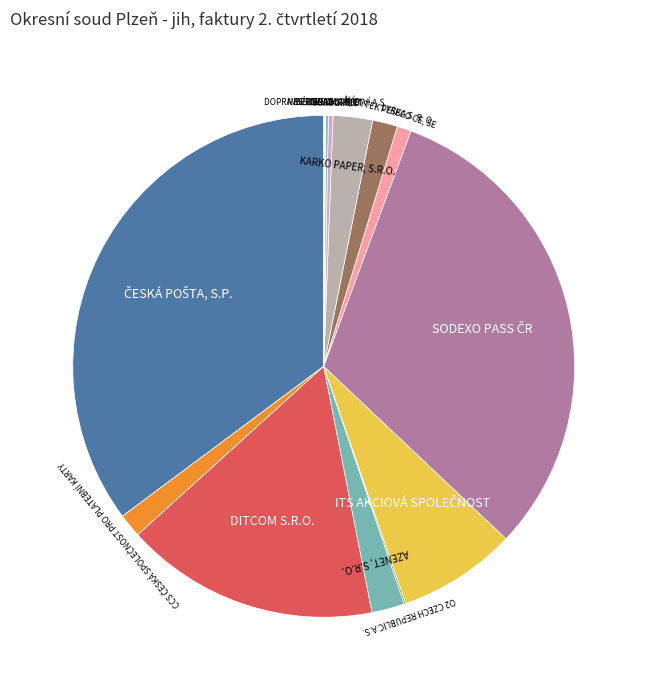

Which slice is the largest?

ČESKÁ POŠTA, S.P.